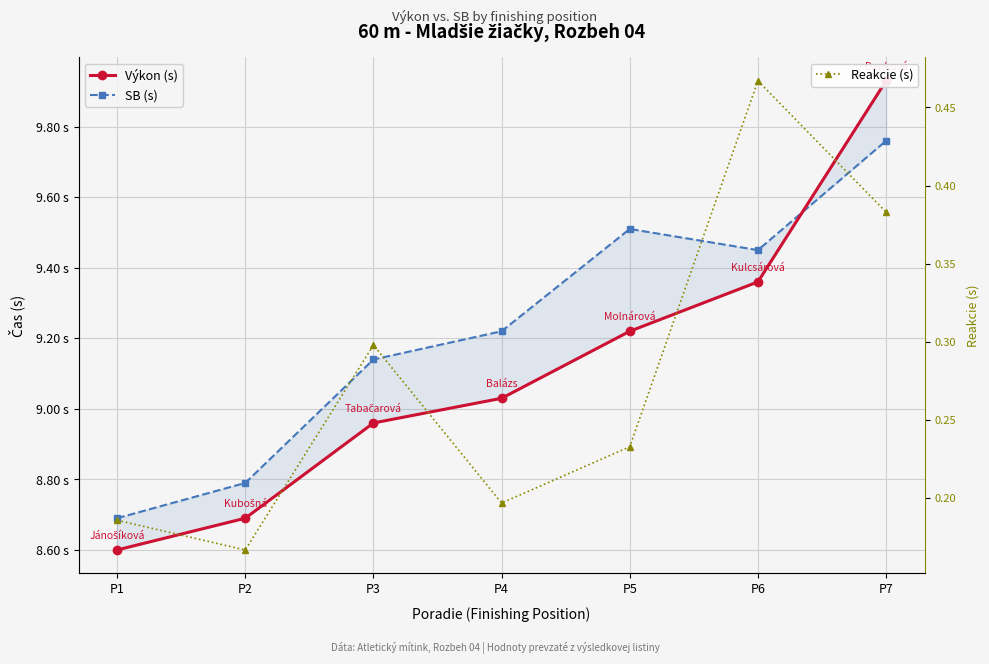

What is the greatest value displayed?

9.9